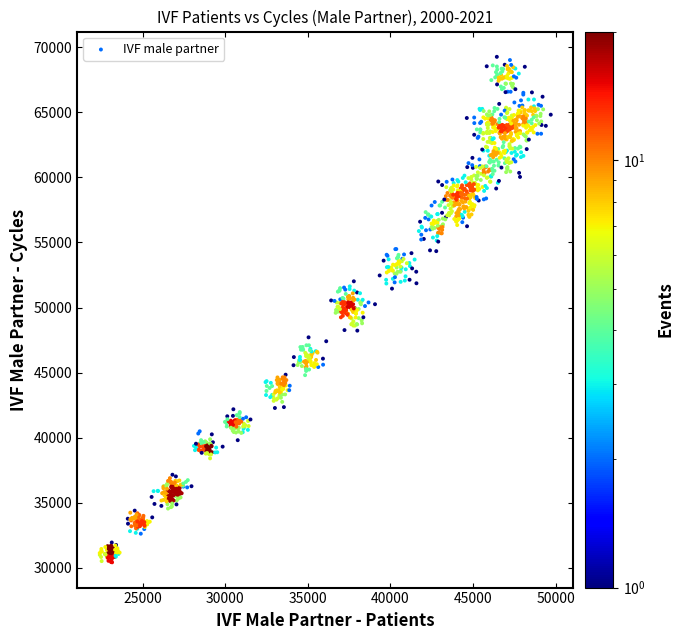

What is the range of X values (max minus min)?

27302.8